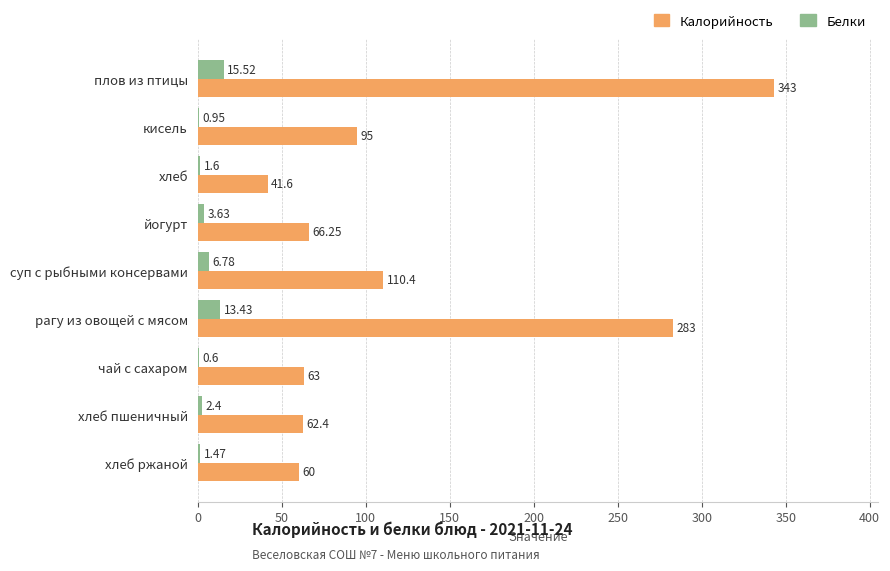

Which series changed the most between хлеб and суп с рыбными консервами?

Калорийность